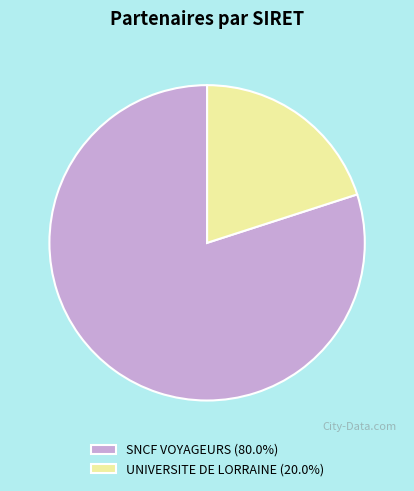

Is there a majority slice in this chart?

Yes